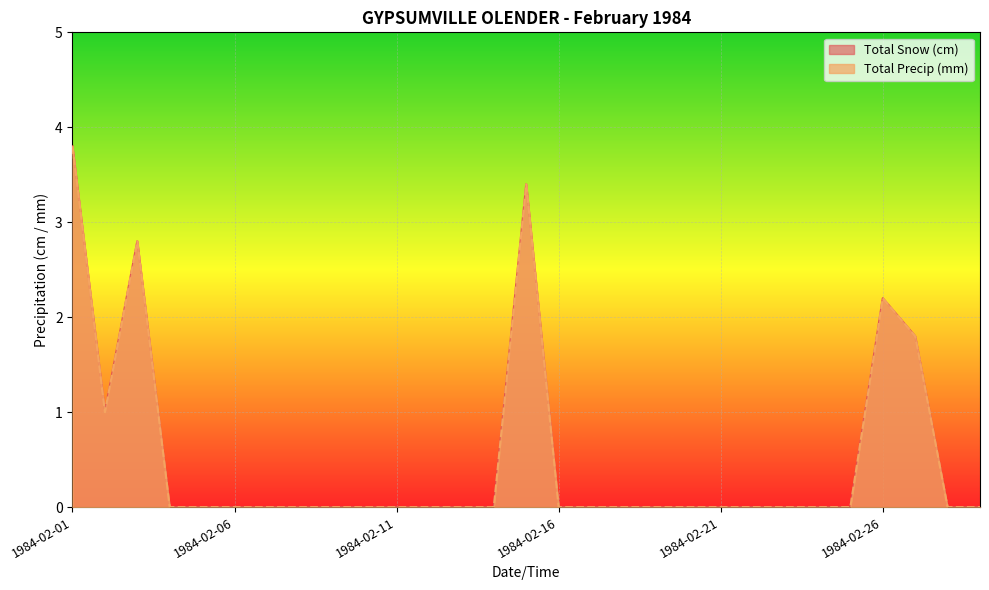

Which series has the widest spread of values?

Total Snow (cm)